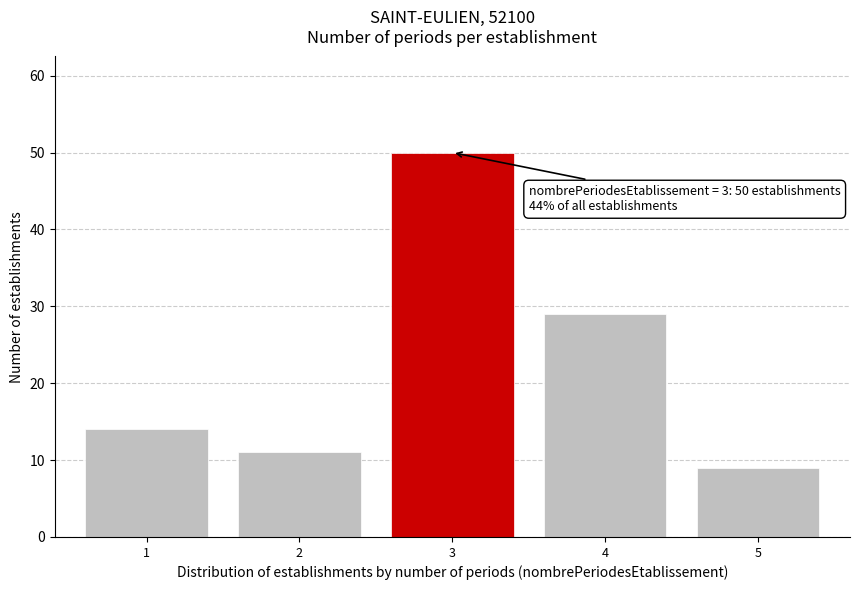

Reading left to right, list all the values displayed in this chart.

1=14	2=11	3=50	4=29	5=9